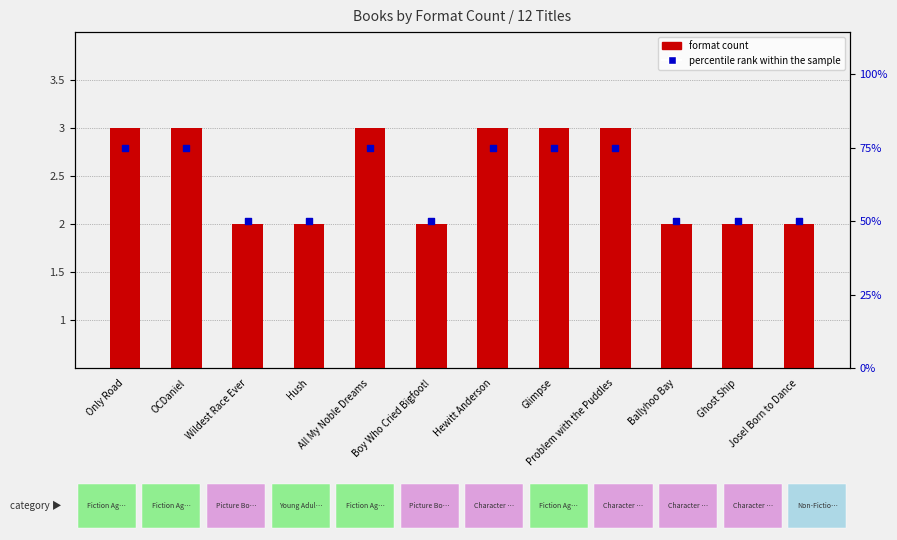

Which series has the widest spread of Y values?

format count